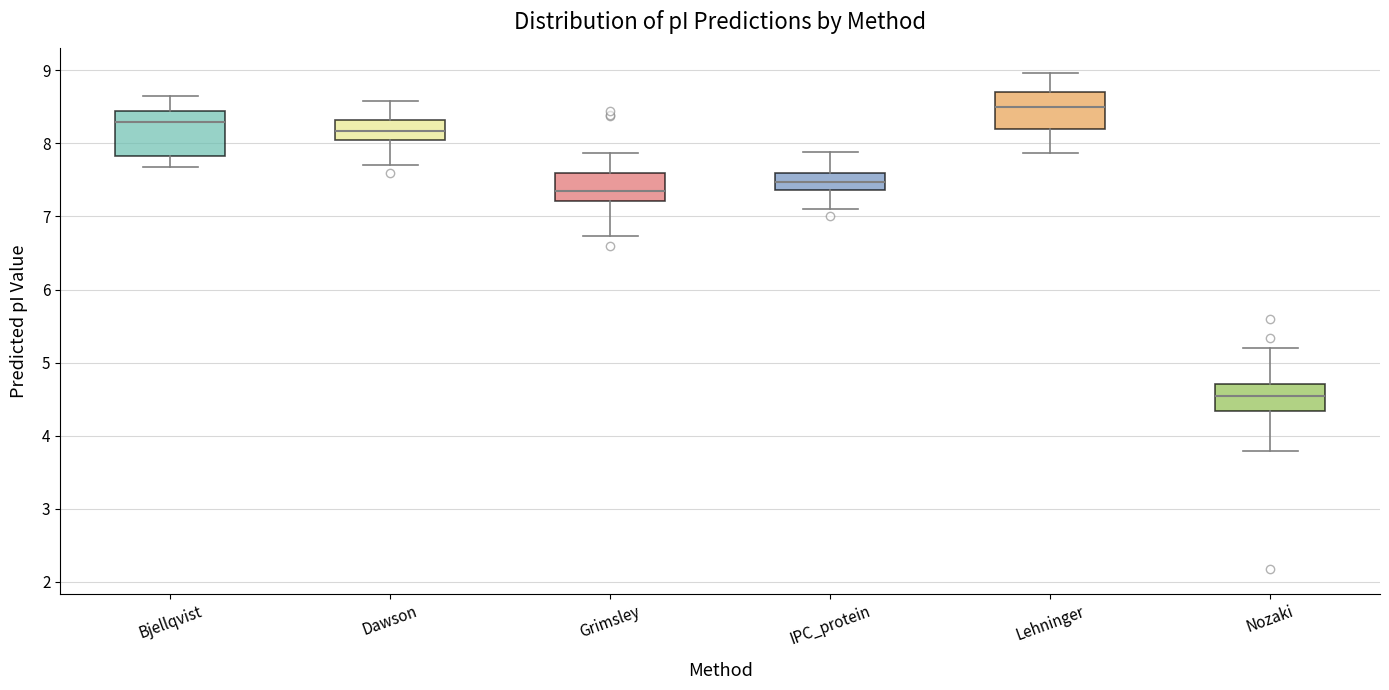

Comparing the boxes themselves (not the whiskers), which one is the tallest?

Bjellqvist